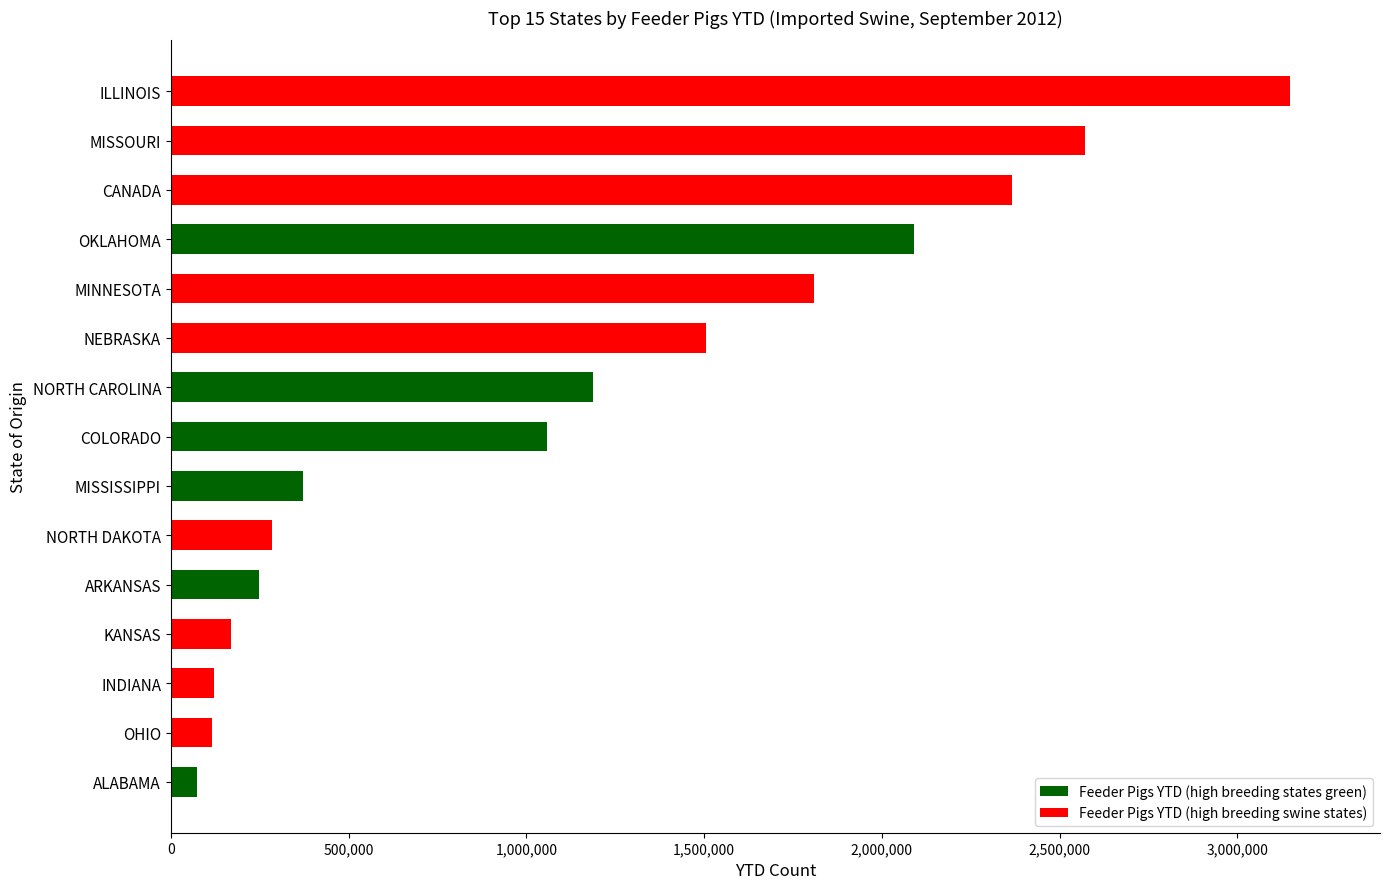

What is the sum of all values?

17122126